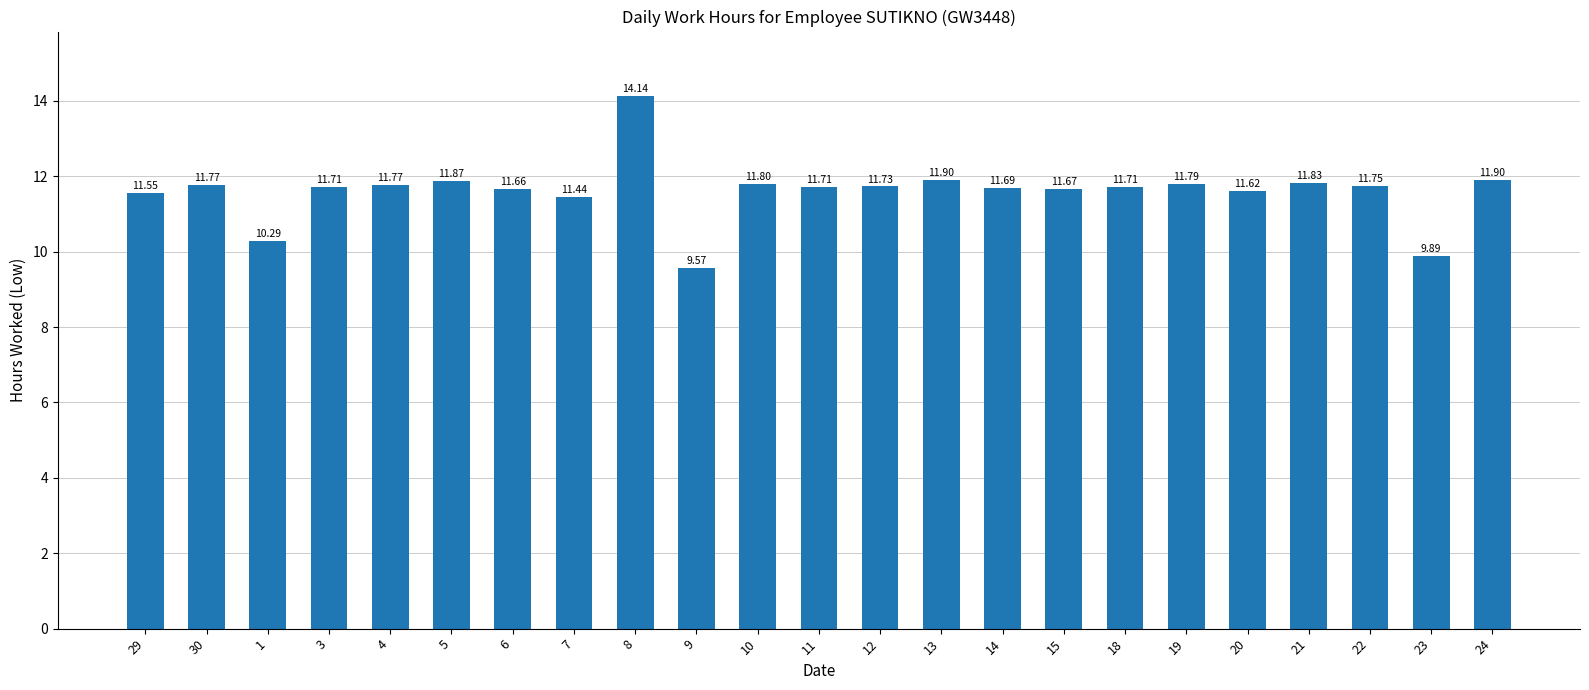

The chart shows a value of 6.8 at 7. True or false?

False